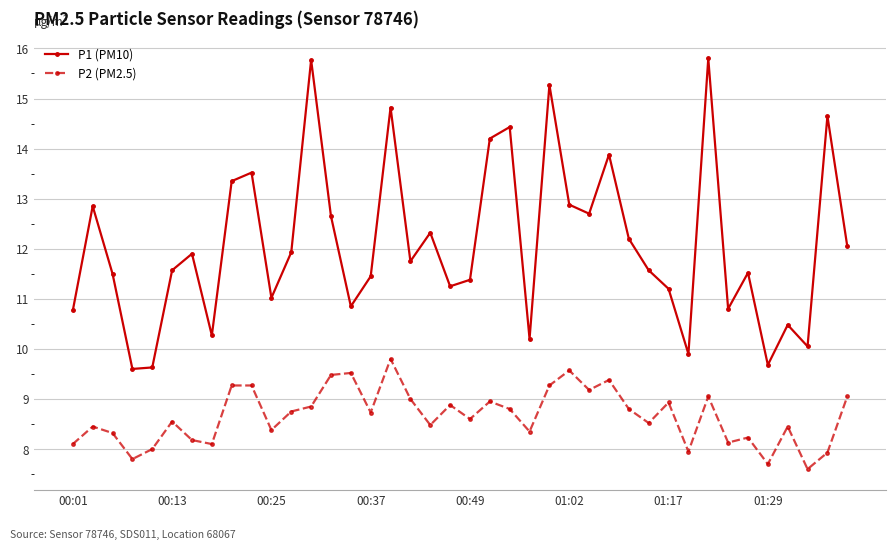

Rank the series by their average value, from highest to lowest.

P1 (PM10), P2 (PM2.5)